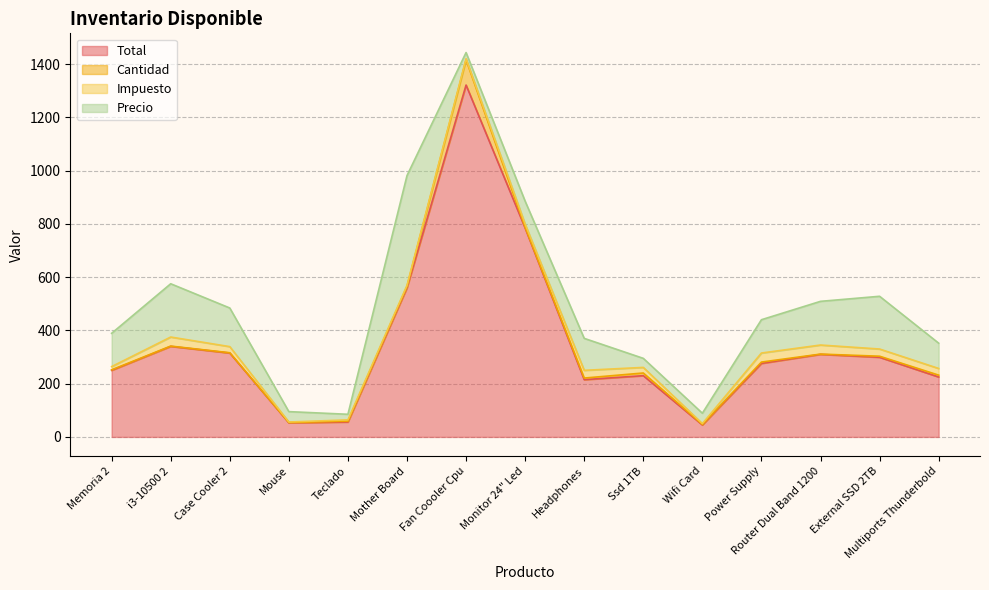

What is the greatest value displayed?

1321